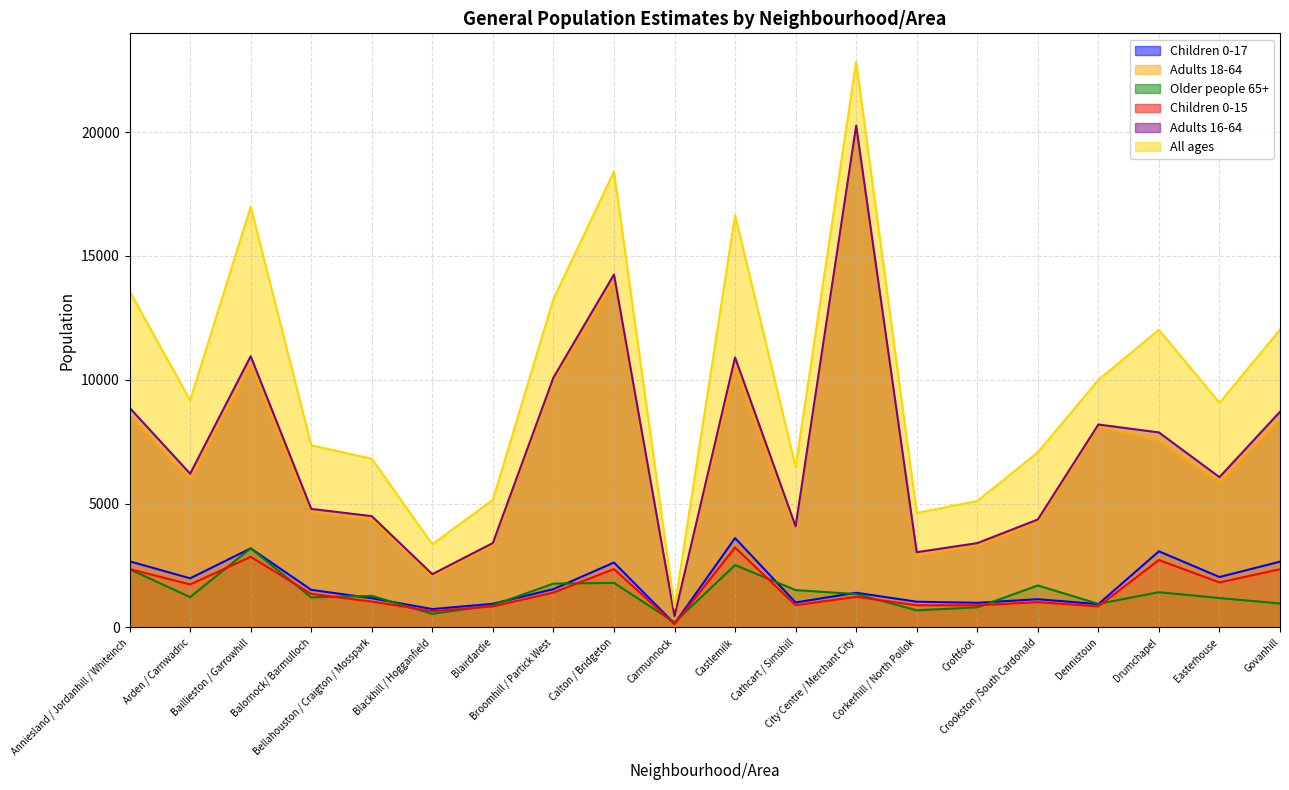

Reading left to right, extract all data points from this chart.

Children 0-17: 2669	1983	3192	1517	1179	741	955	1546	2620	151	3607	1007	1400	1038	995	1139	942	3073	2035	2655
Adults 18-64: 8558	5960	10607	4625	4358	2068	3303	9948	13987	441	10521	3973	20098	2895	3301	4238	8102	7522	5850	8402
Older people 65+: 2348	1224	3193	1214	1274	548	898	1769	1798	205	2517	1507	1347	691	810	1694	951	1422	1186	966
Children 0-15: 2357	1736	2850	1356	1044	659	849	1407	2358	133	3228	897	1236	896	892	1020	850	2721	1818	2349
Adults 16-64: 8870	6207	10949	4786	4493	2150	3409	10087	14249	459	10900	4083	20262	3037	3404	4357	8194	7874	6067	8708
All ages: 13575	9167	16992	7356	6811	3357	5156	13263	18405	797	16645	6487	22845	4624	5106	7071	9995	12017	9071	12023